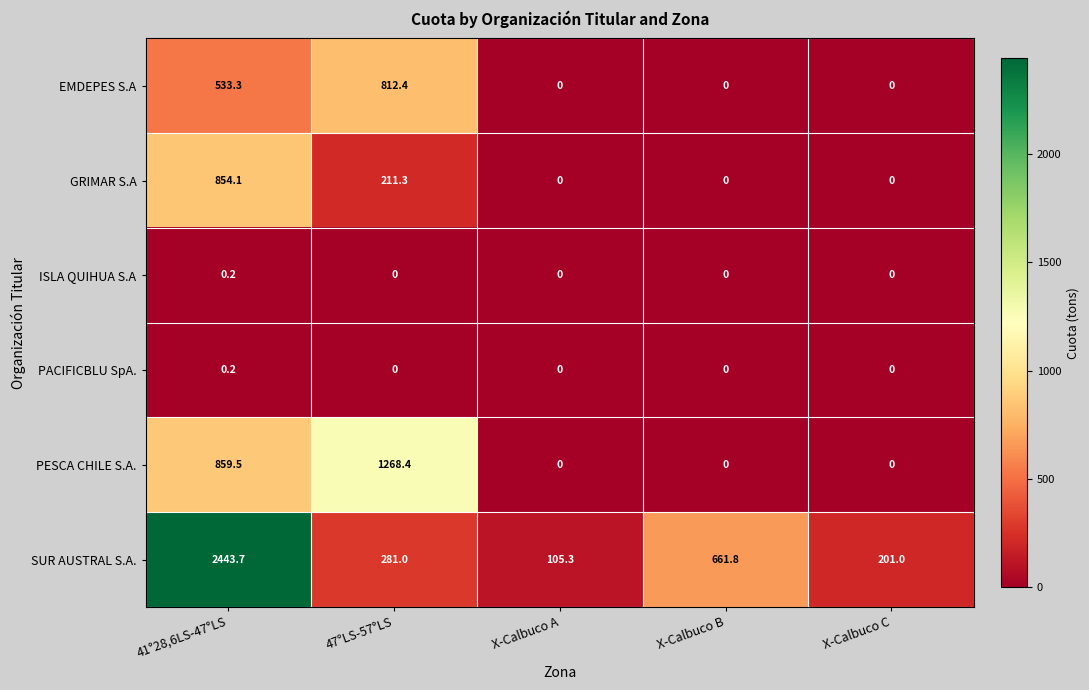

How many data points in SUR AUSTRAL S.A. are less than 281?

2